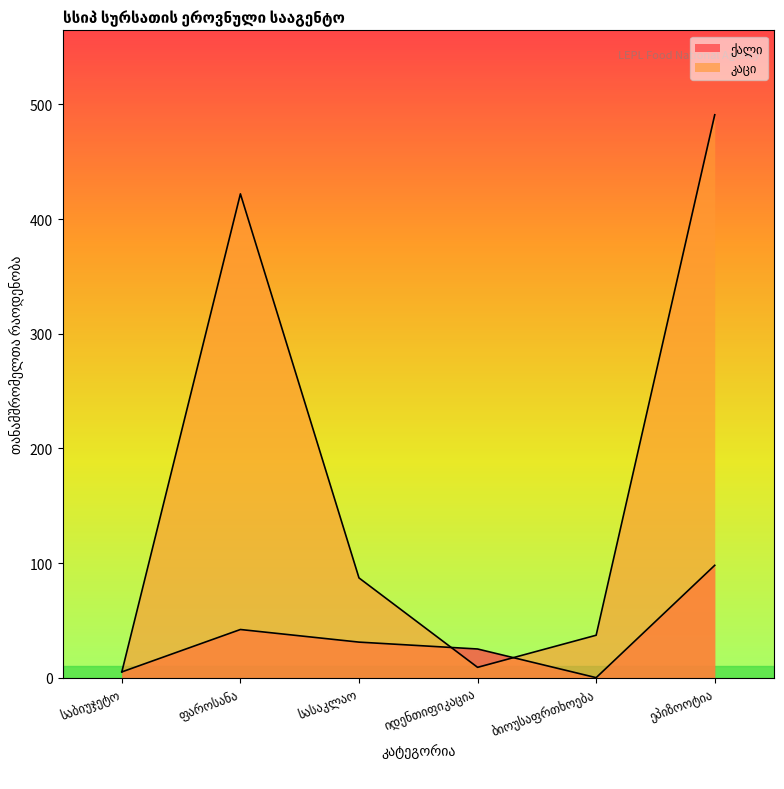

True or false: კაცი and ქალი cross at least once.

True